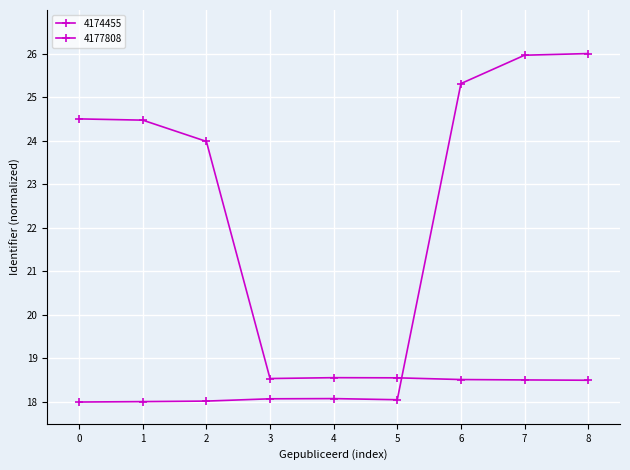

What is the minimum value shown in the chart?

18.0